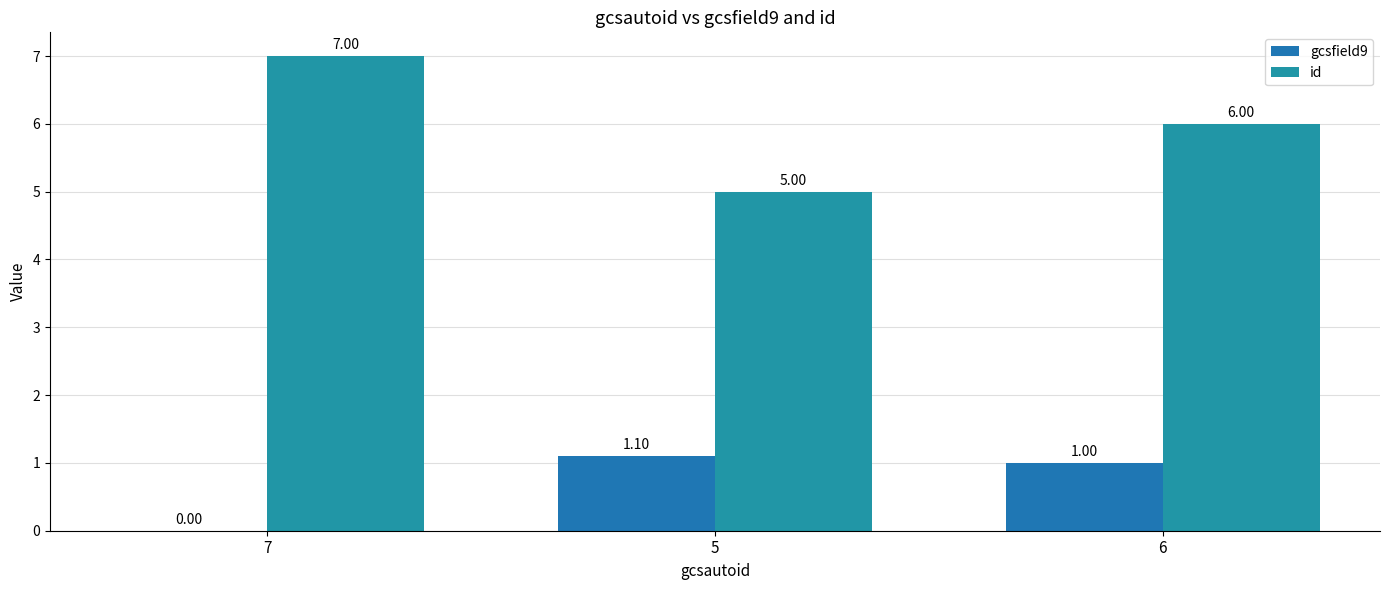

What is the approximate value of id at 7?

7.0